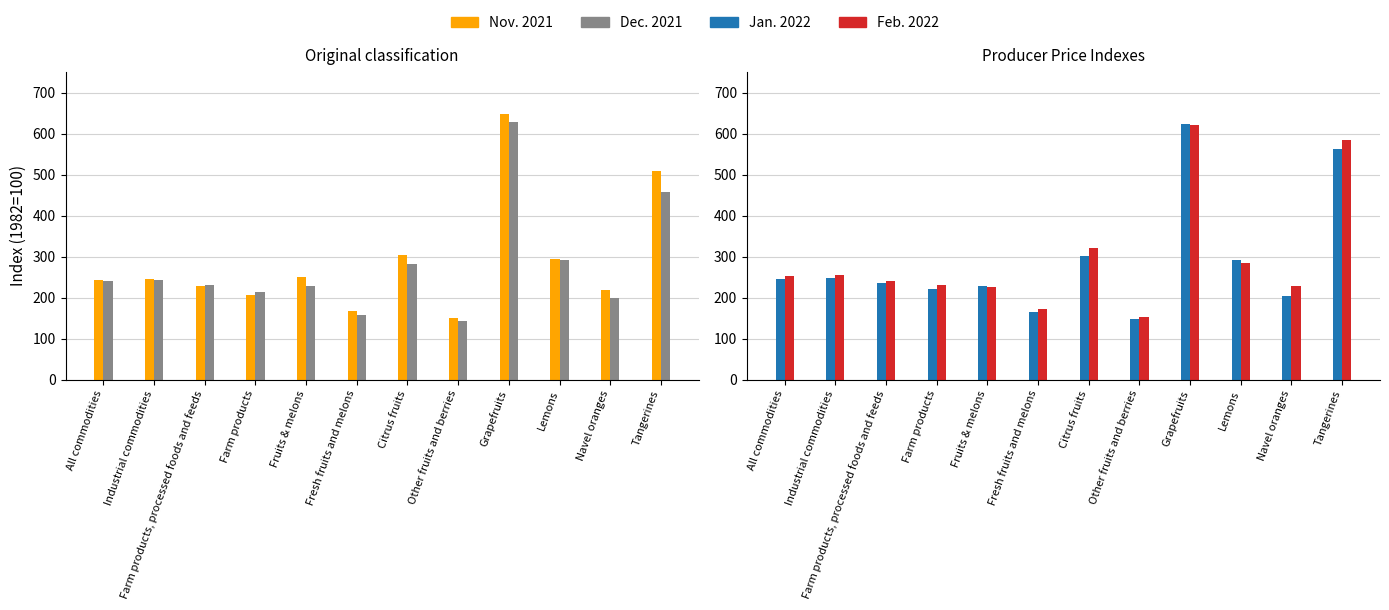

What is the sum of the Jan. 2022 values at All commodities and Other fruits and berries?

393.9